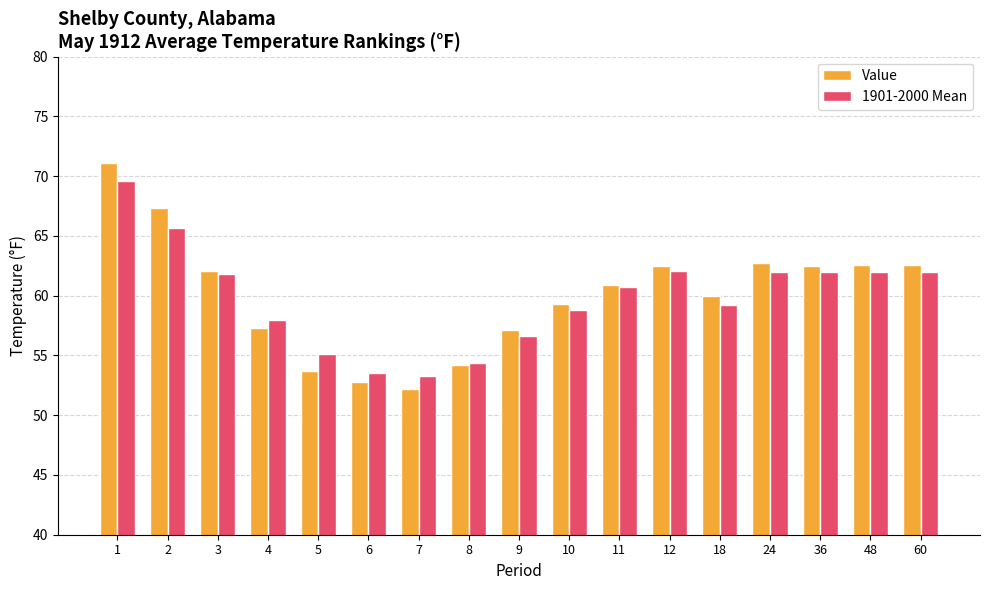

How many bars are there in each group?

2